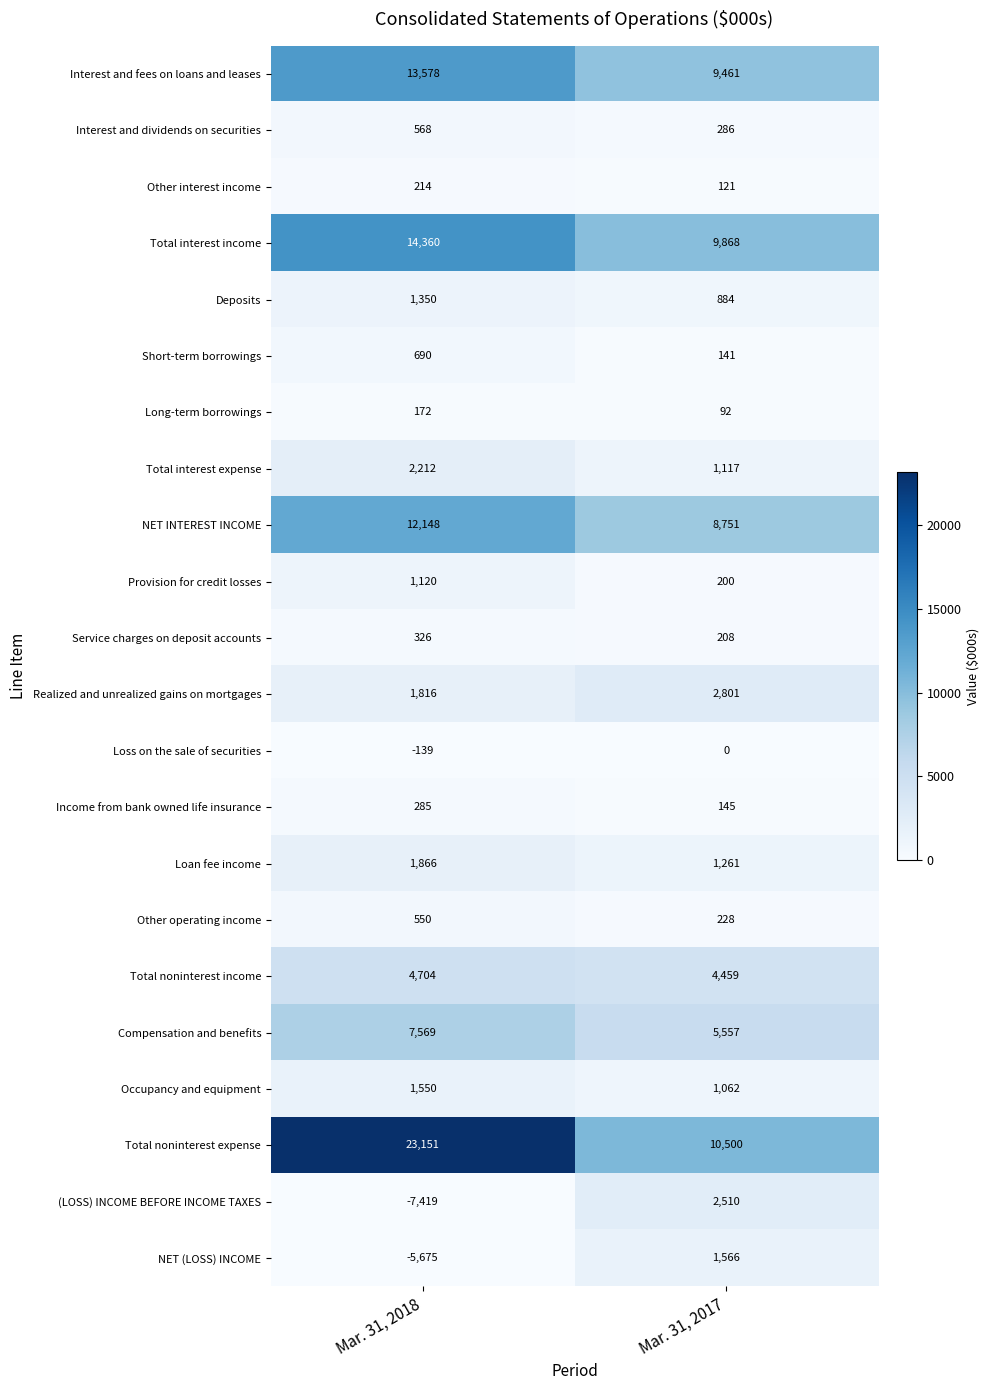

What is the spread (max minus min) of values at Mar. 31, 2017?

10500